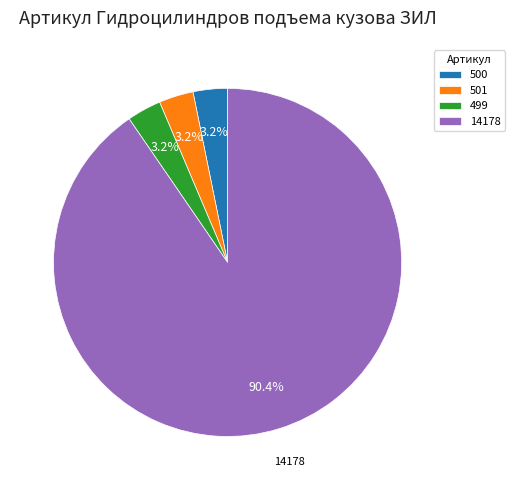

Is there a majority slice in this chart?

Yes